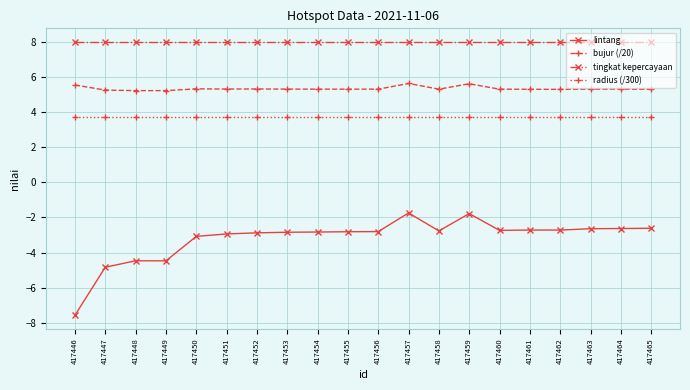

Which series has the largest total across all categories?

tingkat kepercayaan